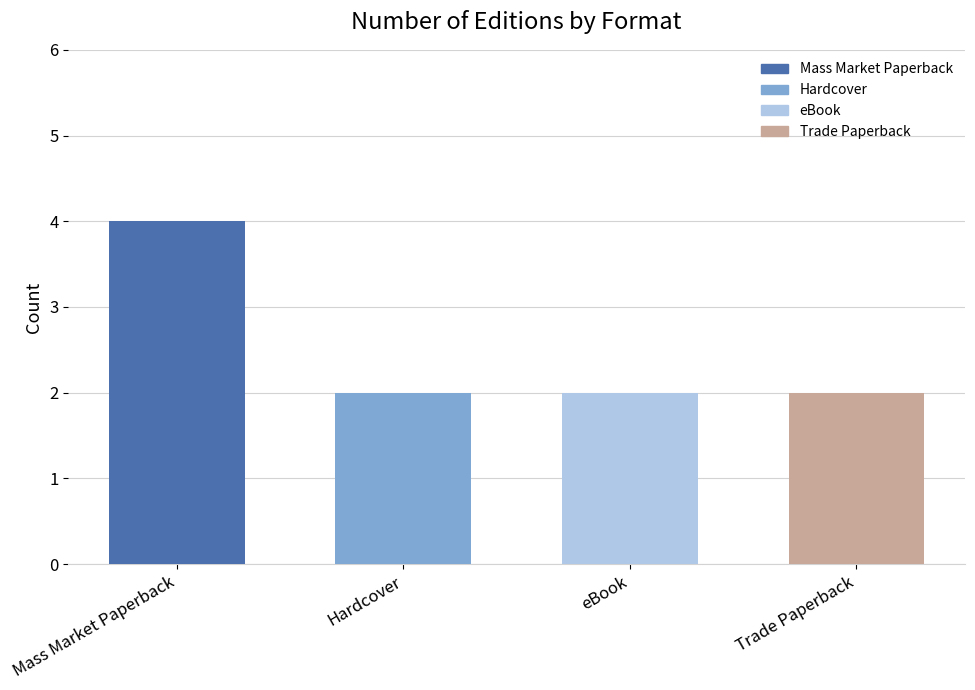

How many bars are there in total?

4